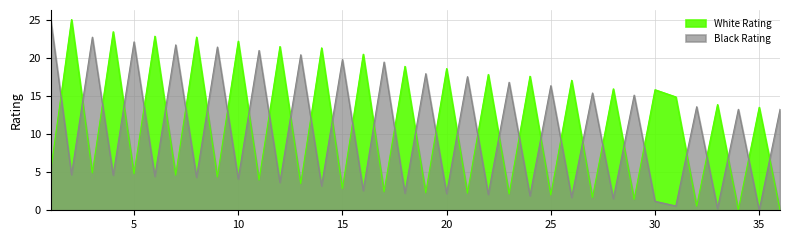

Between 16 and 35, which series saw the biggest shift?

White Rating